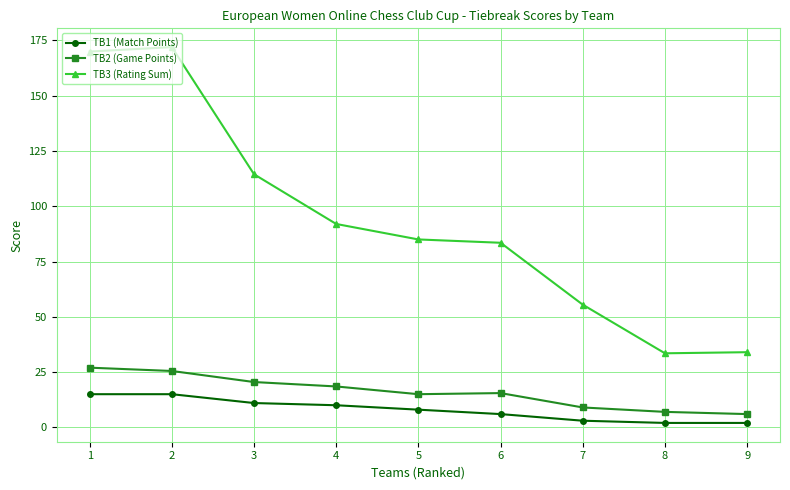

Which series has the largest total across all categories?

TB3 (Rating Sum)